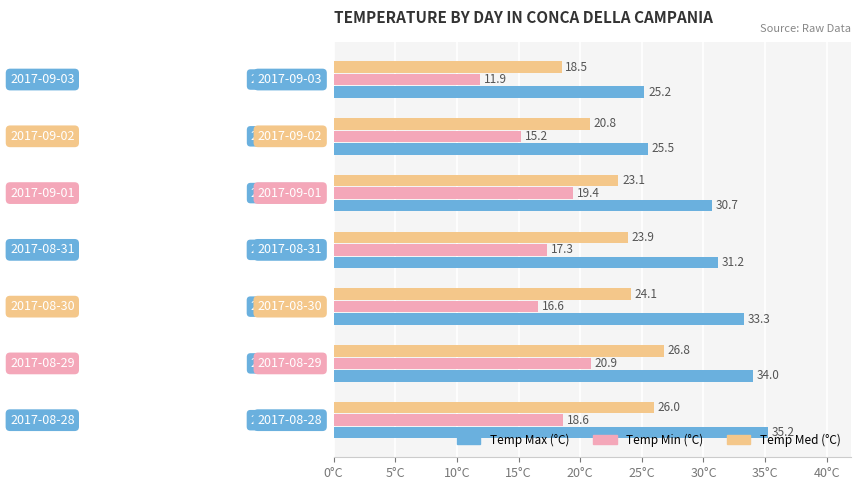

What is the sum of all Temp Max (°C) values?

215.1